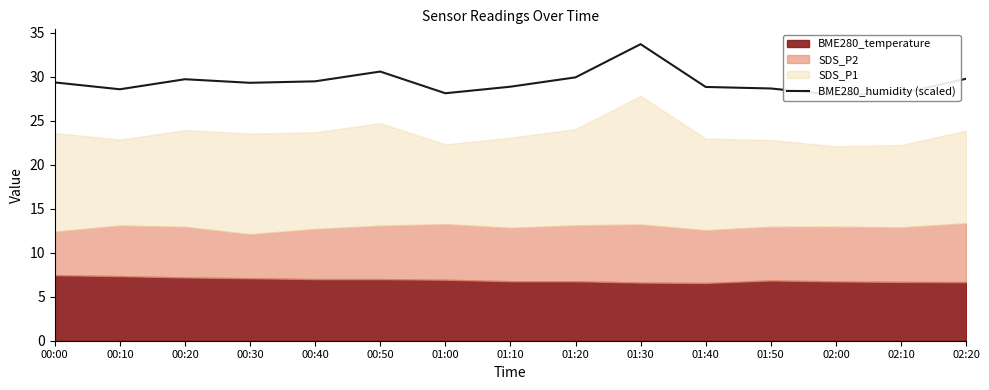

Is it true that the value at 00:00 is 29.3?

True